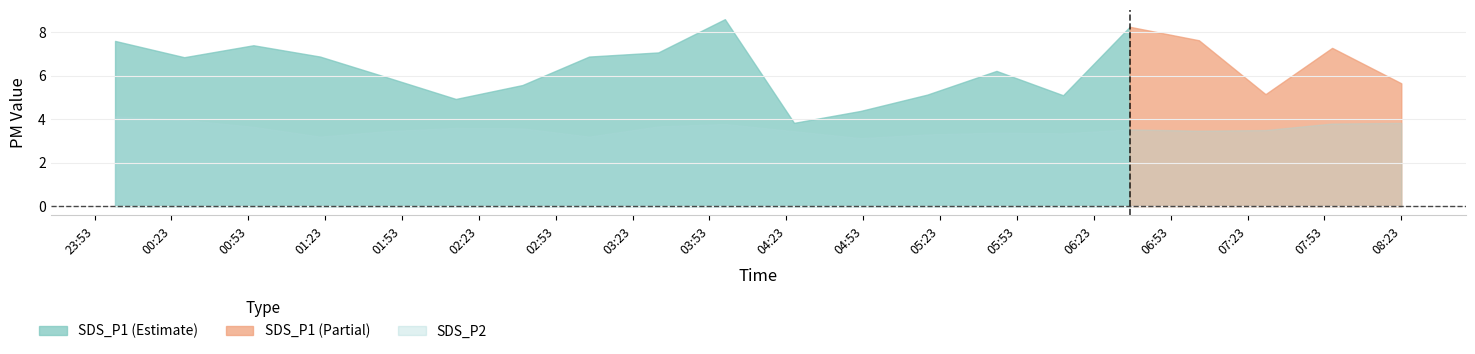

What is the value of the SDS_P2 point at the 14th from the left?

3.4